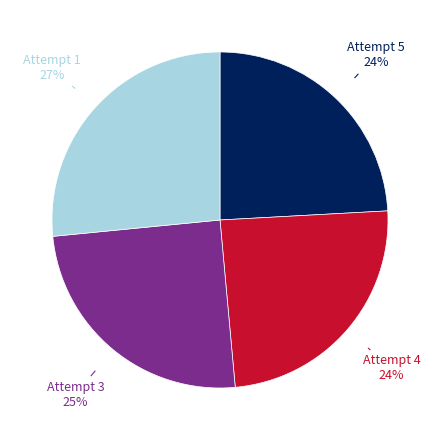

Does any single category account for the majority?

No